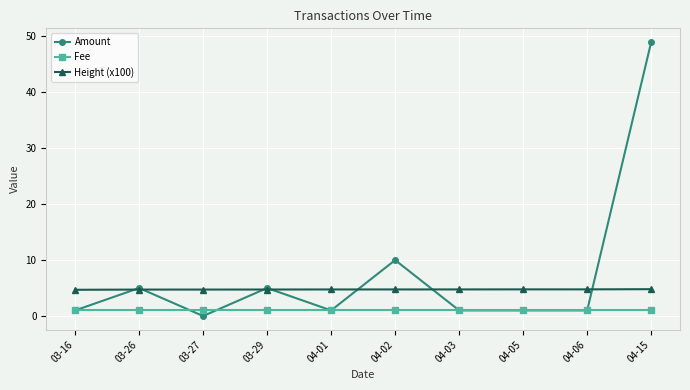

Is the value of Fee at 04-06 greater than the value of Height (x100) at 04-06?

No